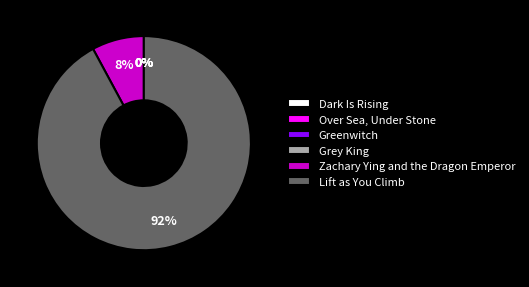

What percentage is the Lift as You Climb slice, to the nearest percent?

92%